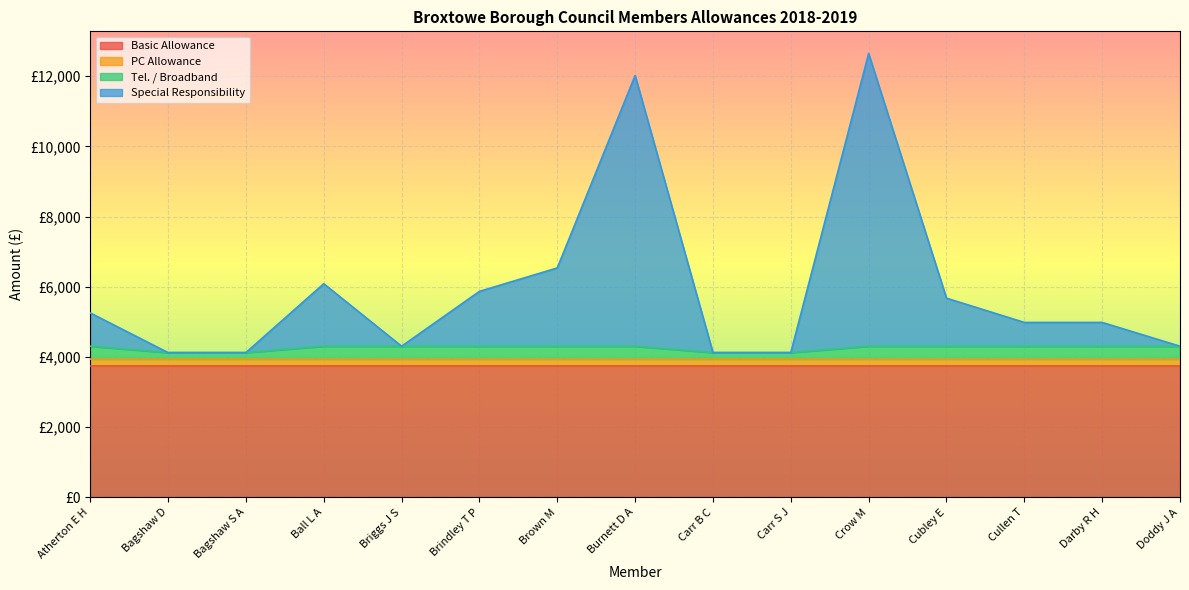

True or false: Special Responsibility has more than 0 points higher than both neighbors.

True